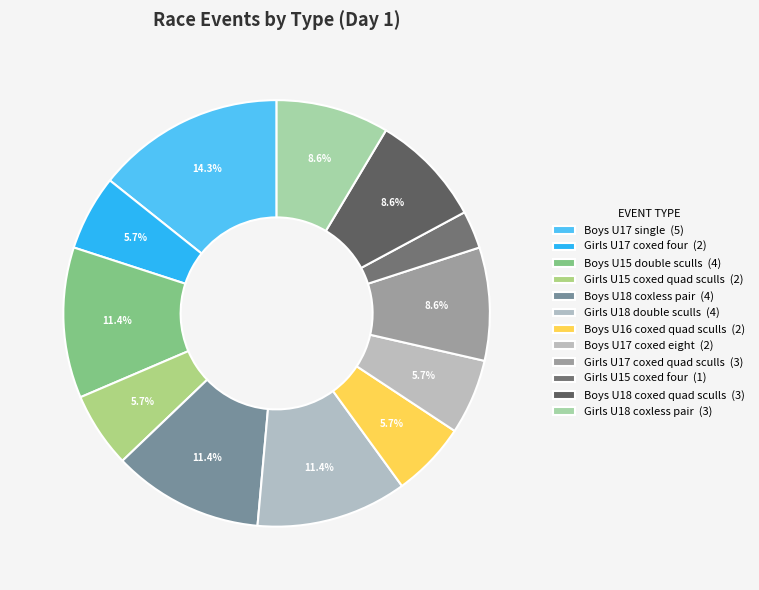

Combined, do Girls U18 coxless pair and Girls U17 coxed four account for over 50%?

No